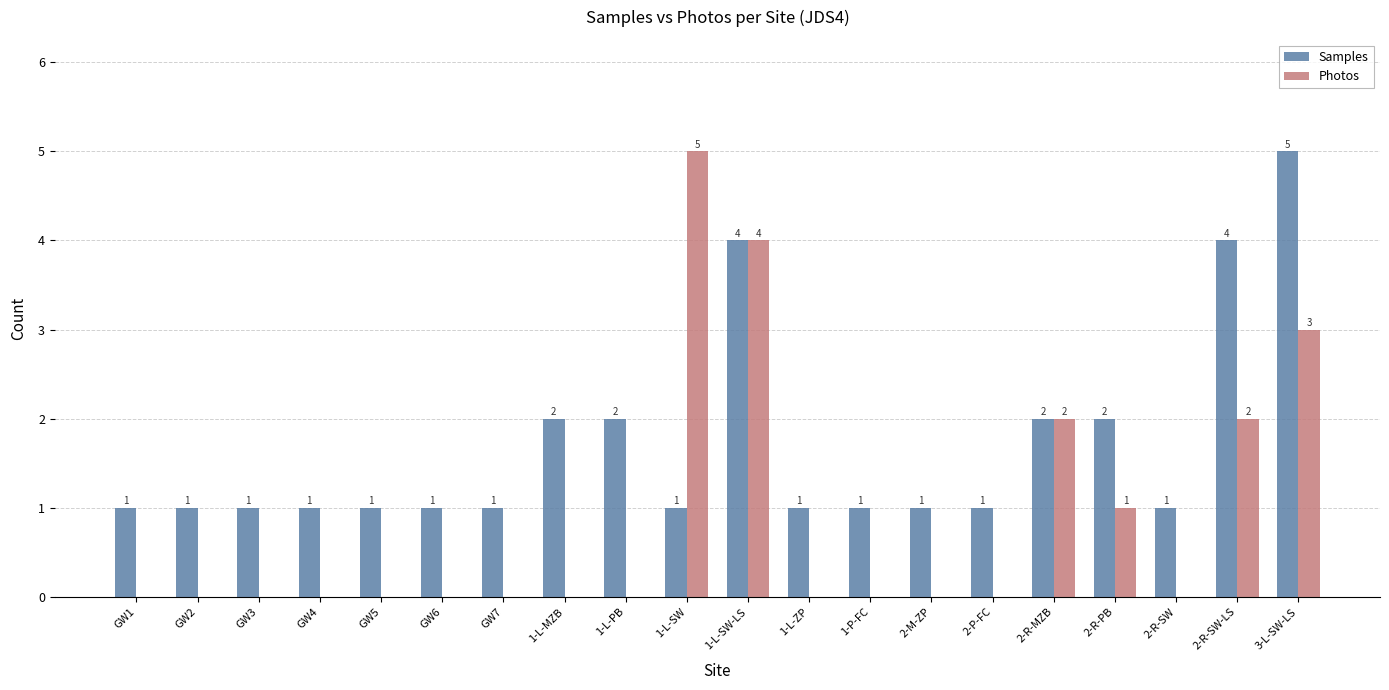

Count the Photos values in the range 0 to 2.

17